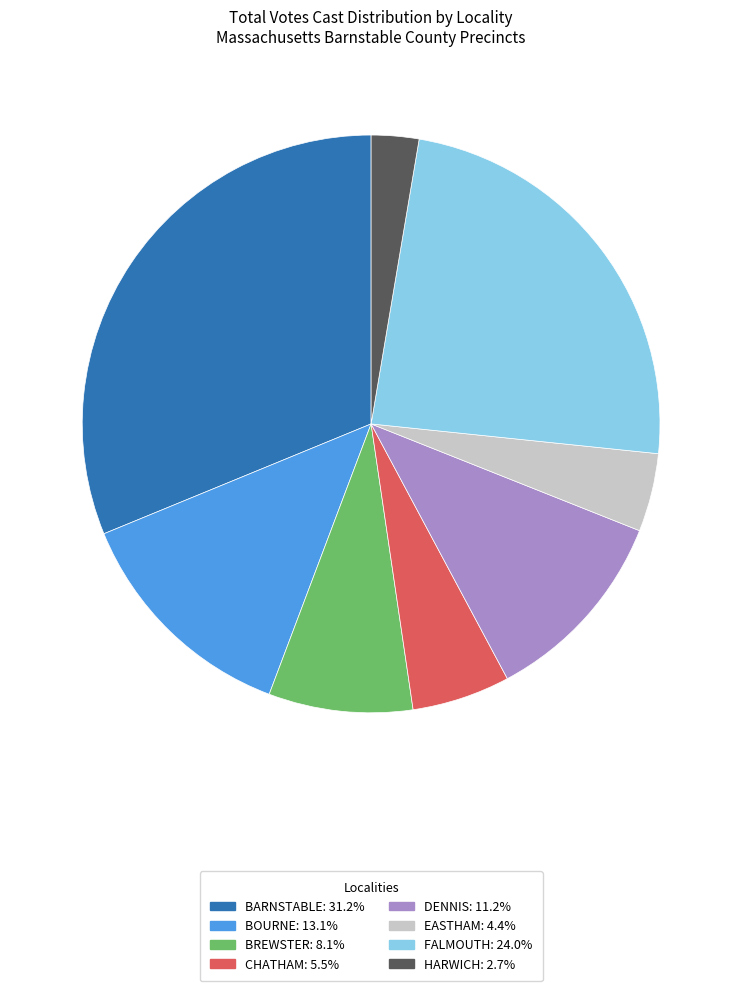

Does any single category account for the majority?

No